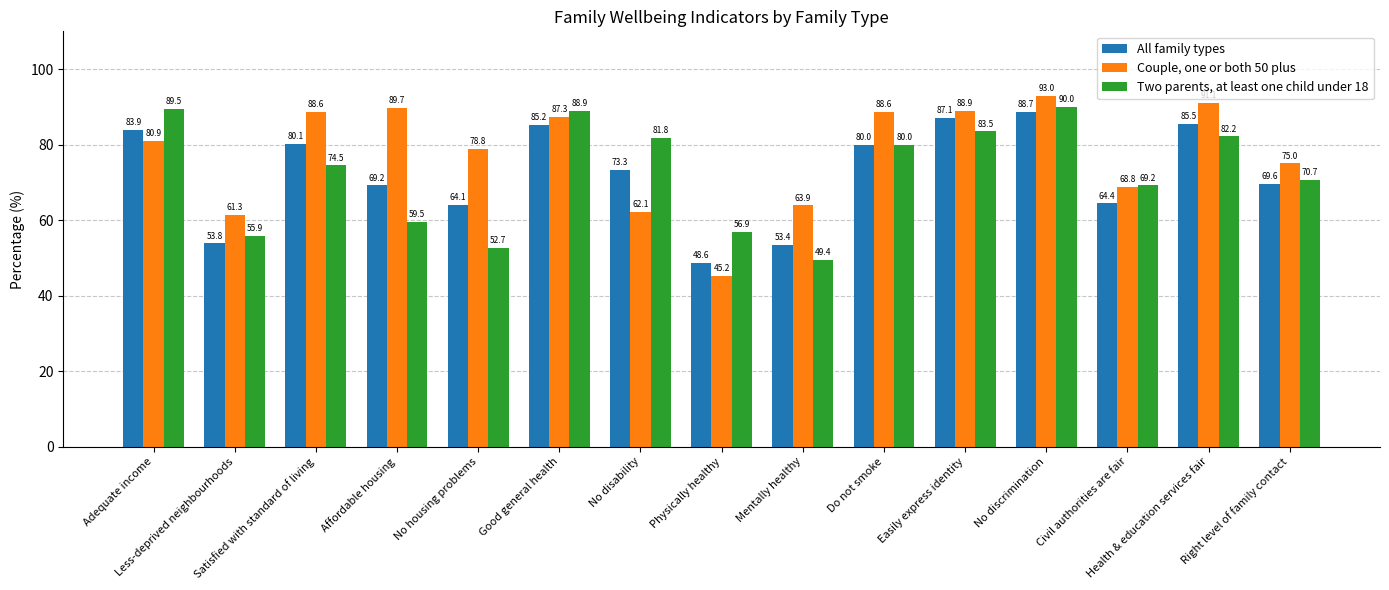

Is it true that Two parents, at least one child under 18 equals 82.2 at Health & education services fair?

True